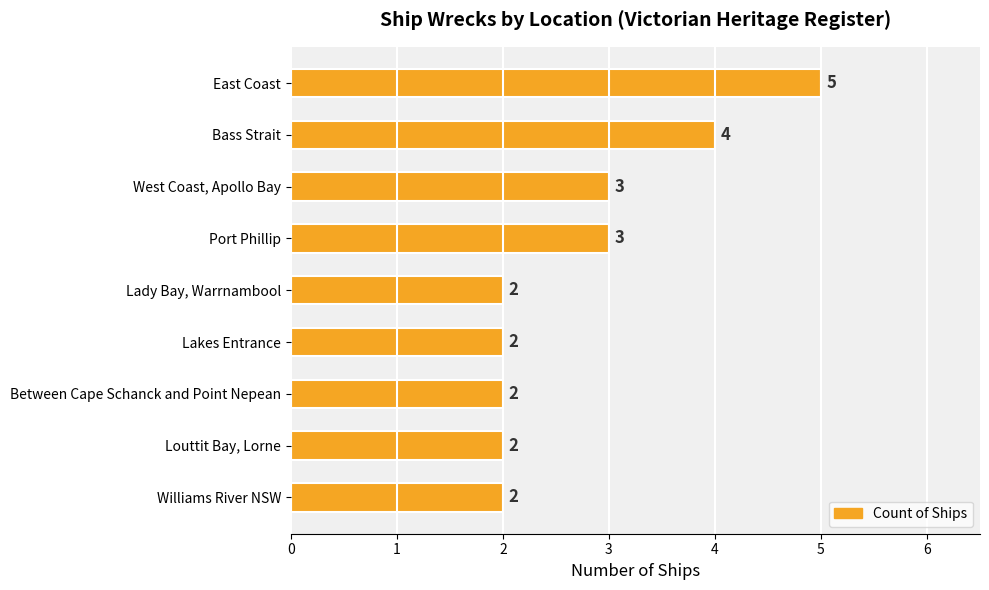

What is the sum of the values at Lady Bay, Warrnambool and Between Cape Schanck and Point Nepean?

4